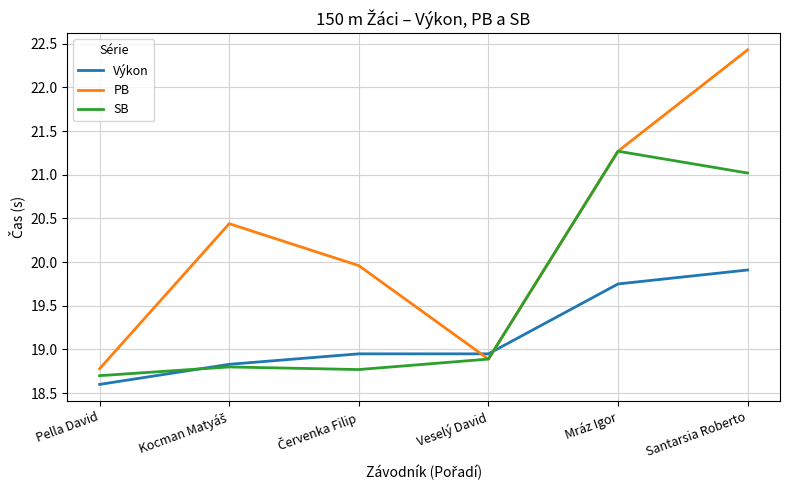

At which category does the chart reach its minimum across all series?

Pella David